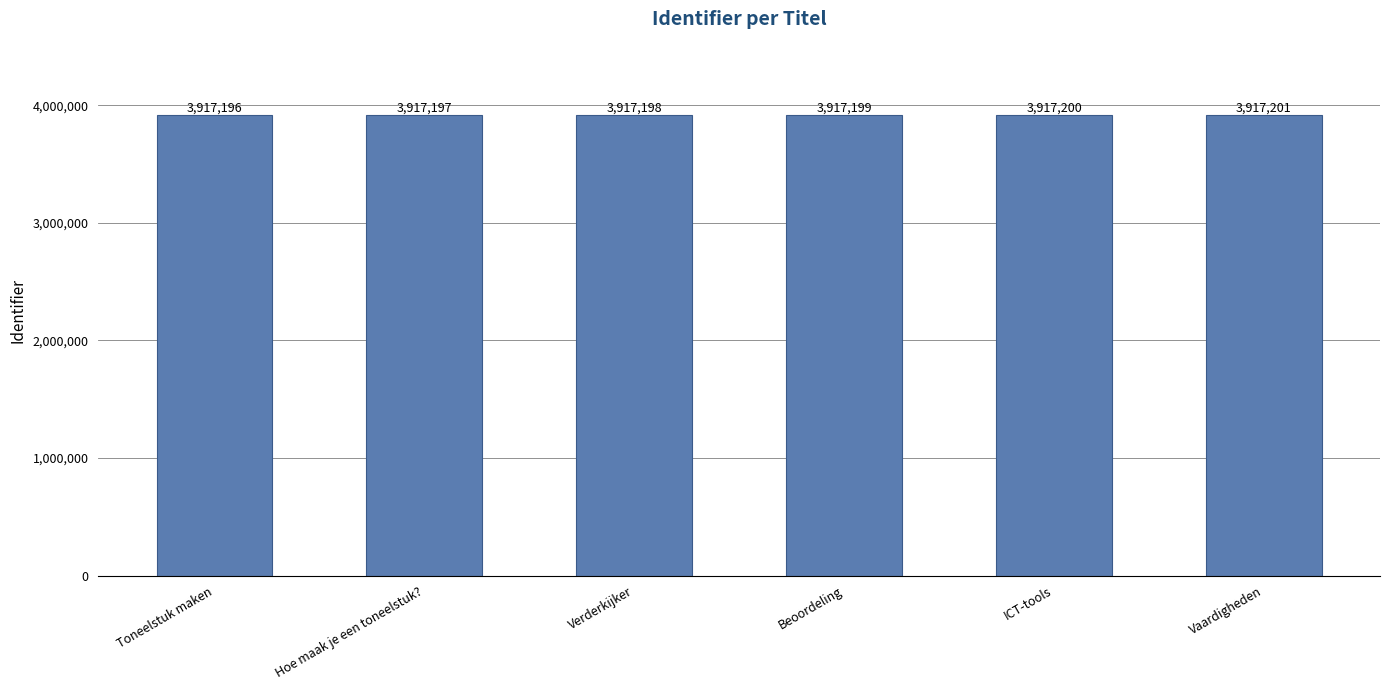

What is the ratio of the value at Verderkijker to the value at Beoordeling?

1.0